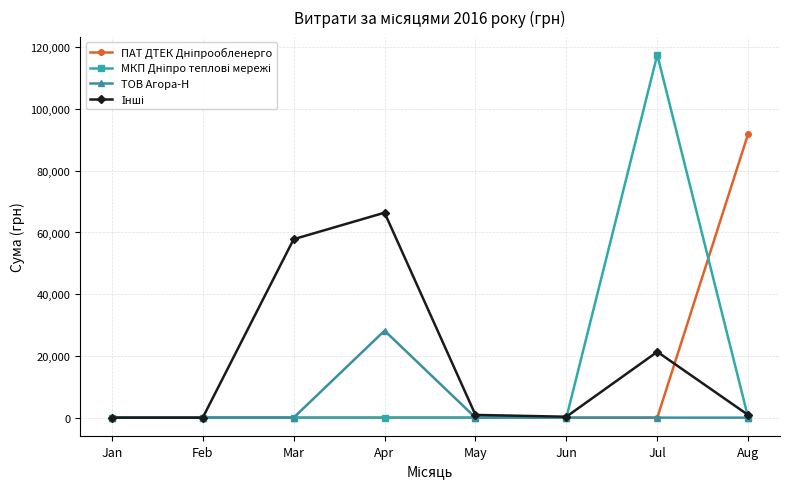

Which label corresponds to the largest value in the chart?

Jul